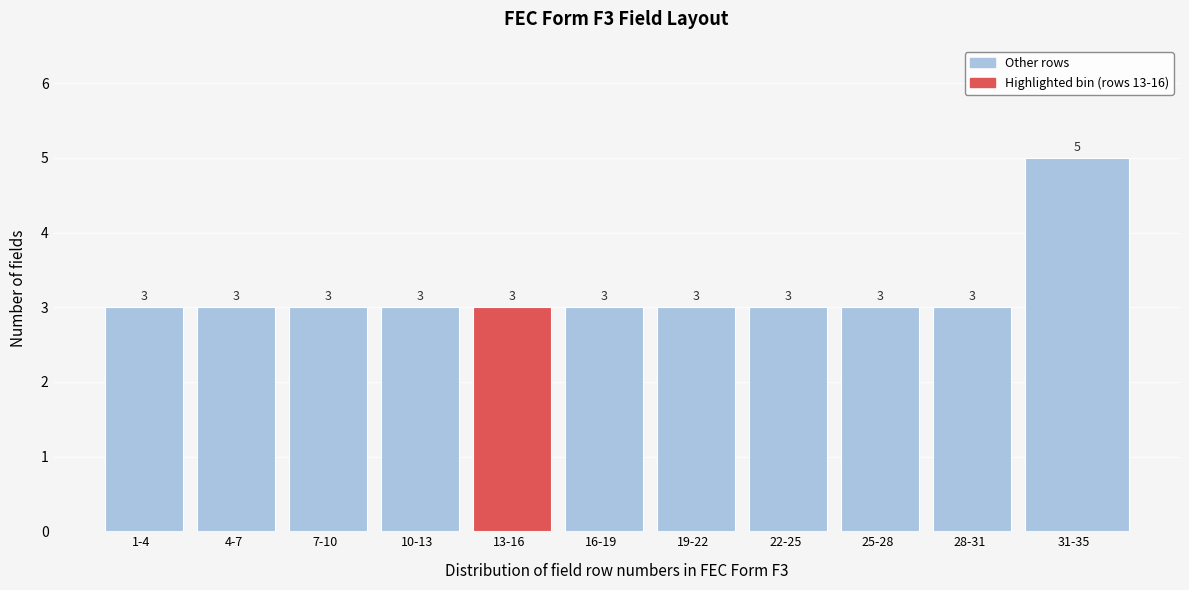

Reading left to right, transcribe all the data shown in this chart.

1-4=3	4-7=3	7-10=3	10-13=3	13-16=3	16-19=3	19-22=3	22-25=3	25-28=3	28-31=3	31-35=5